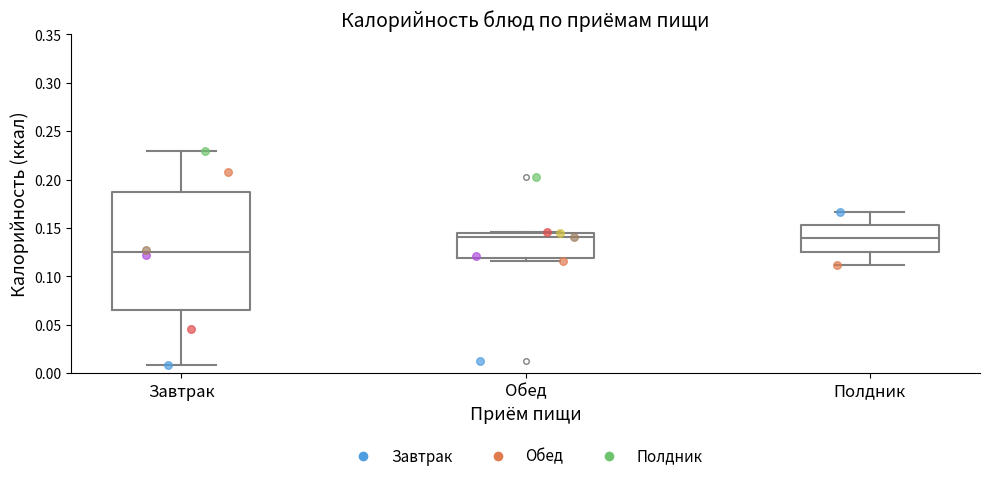

Comparing the boxes themselves (not the whiskers), which one is the tallest?

Завтрак